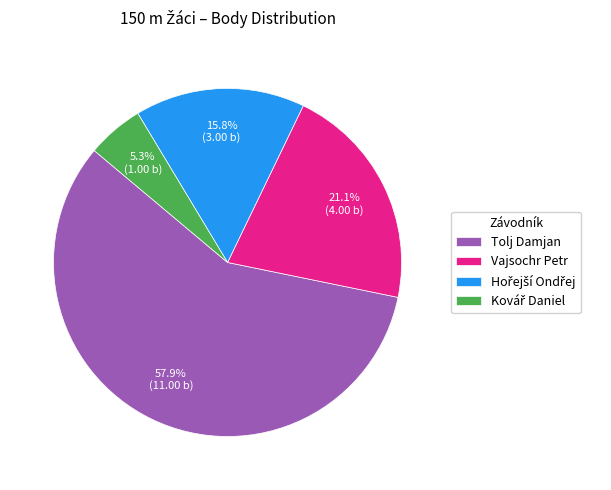

How many slices are in this pie chart?

4